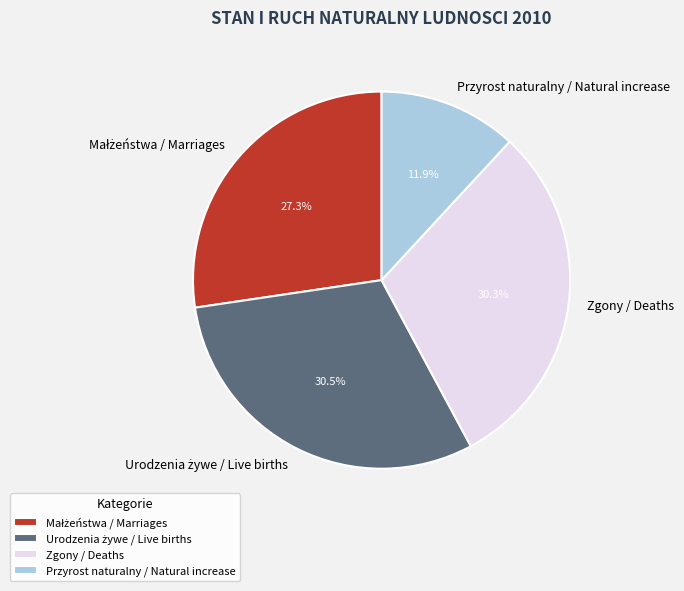

What is the ratio of the value at Zgony / Deaths to the value at Przyrost naturalny / Natural increase?

2.5